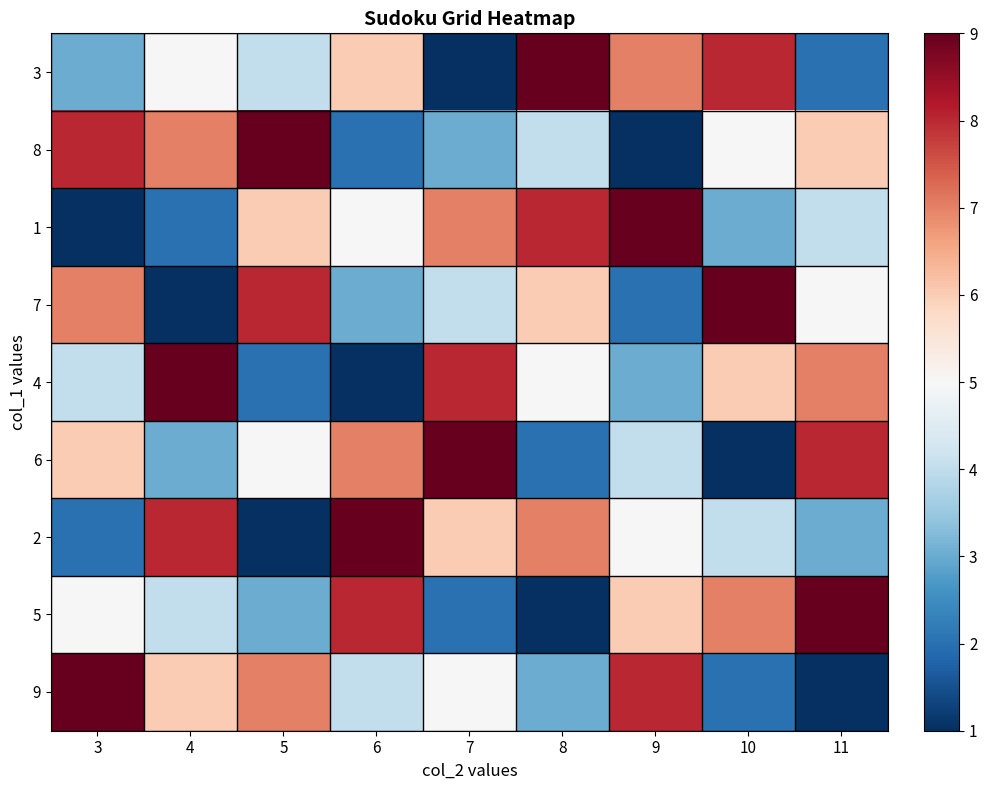

How many categories are shown in the chart?

9